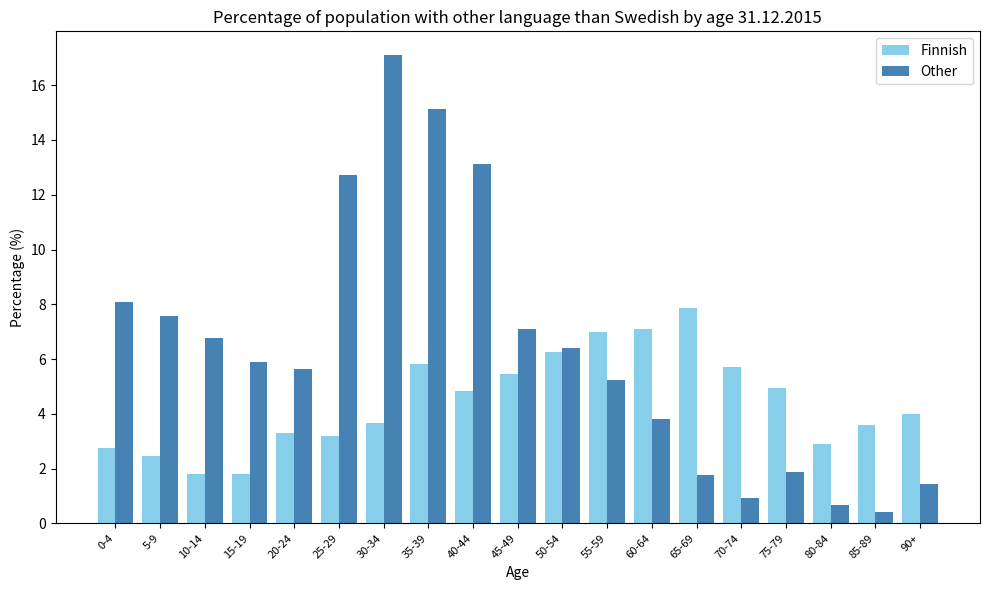

What is the highest value of the Other series?

17.1